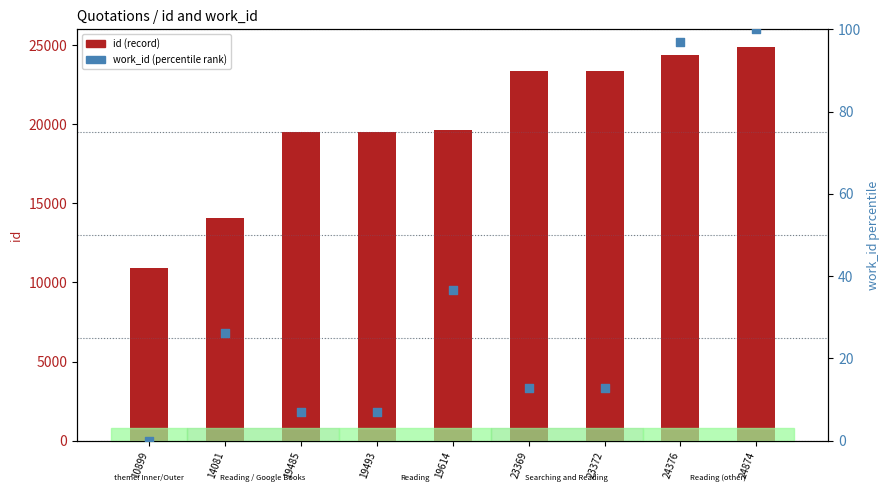

Which series contains the highest Y value?

id (record)